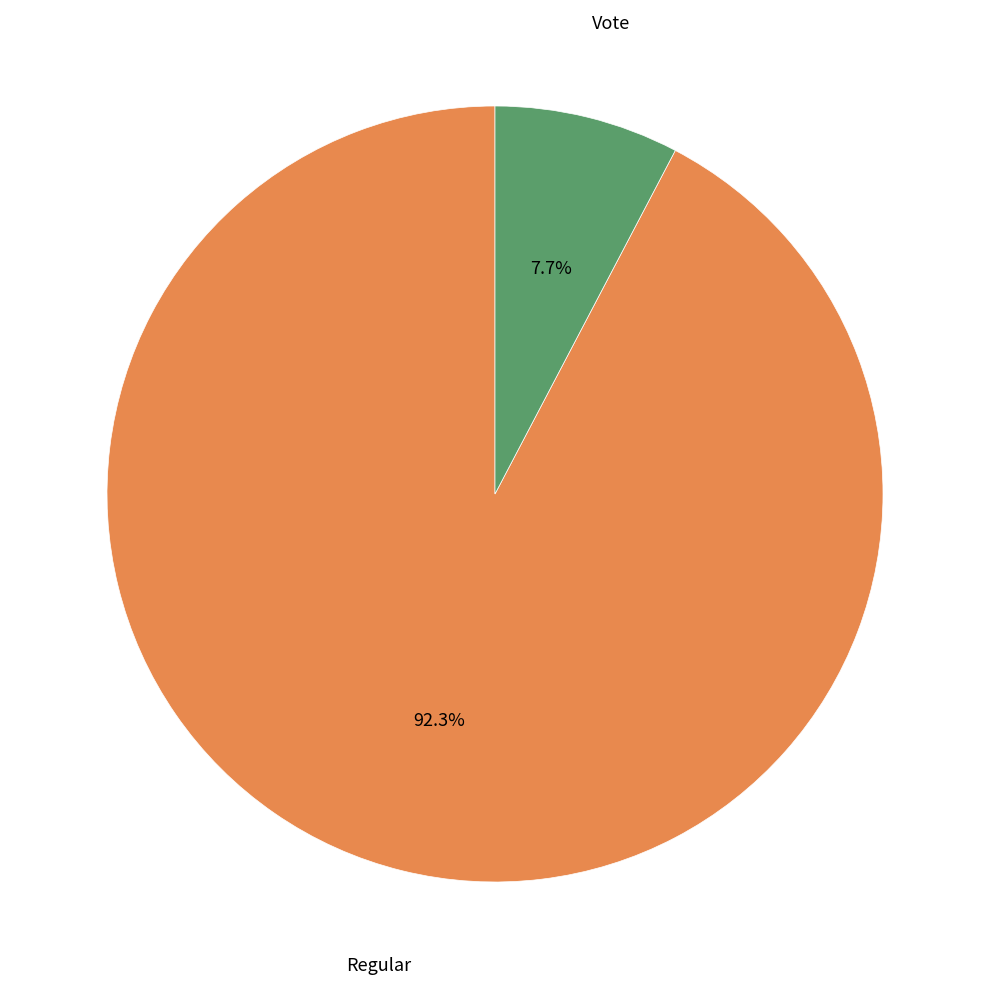

How many slices are in this pie chart?

2